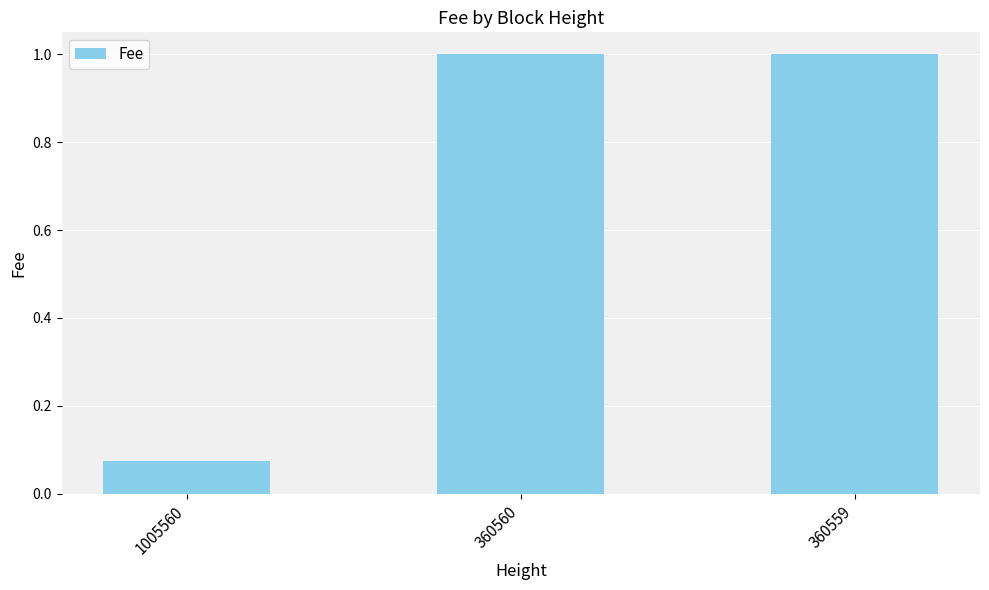

At which label is the value closest to 0?

1005560